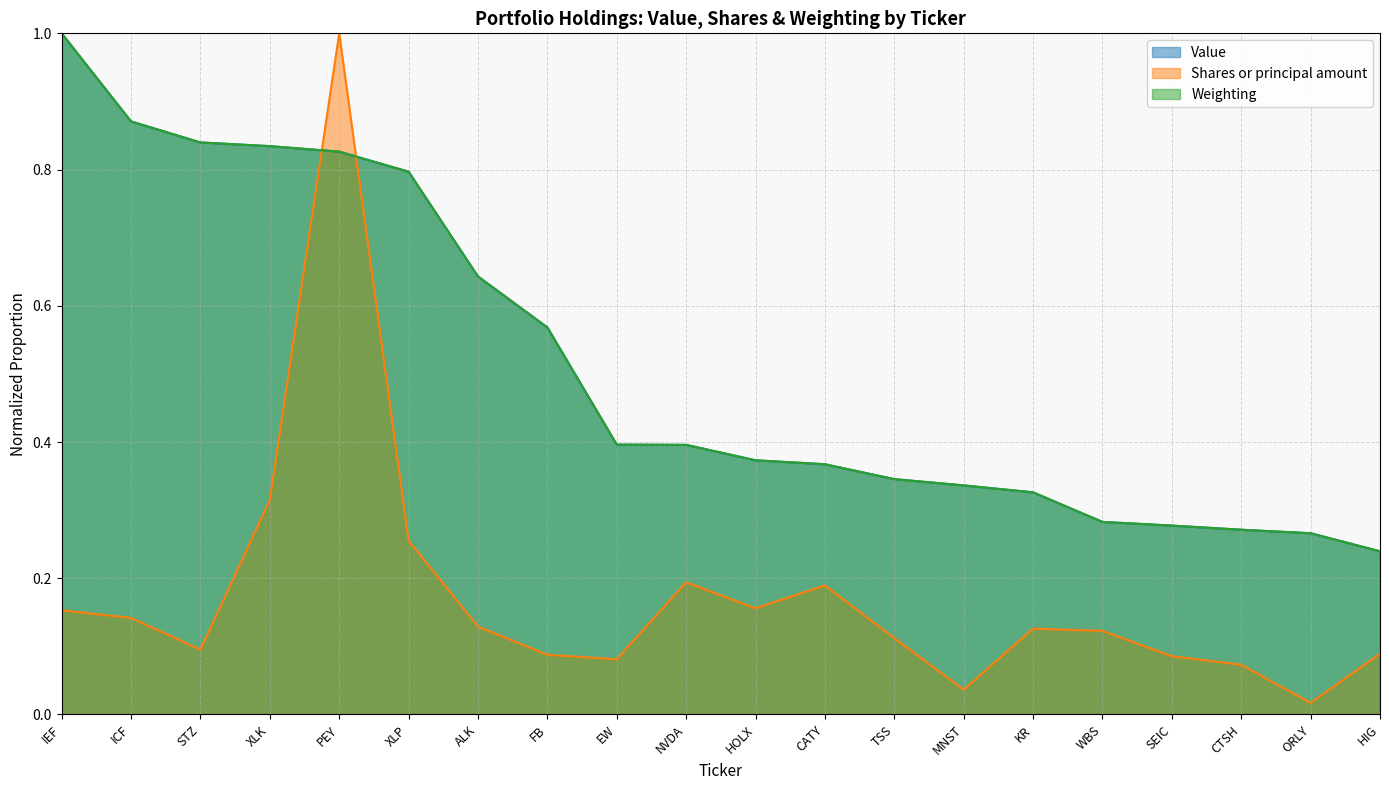

At which category does the chart reach its peak across all series?

IEF